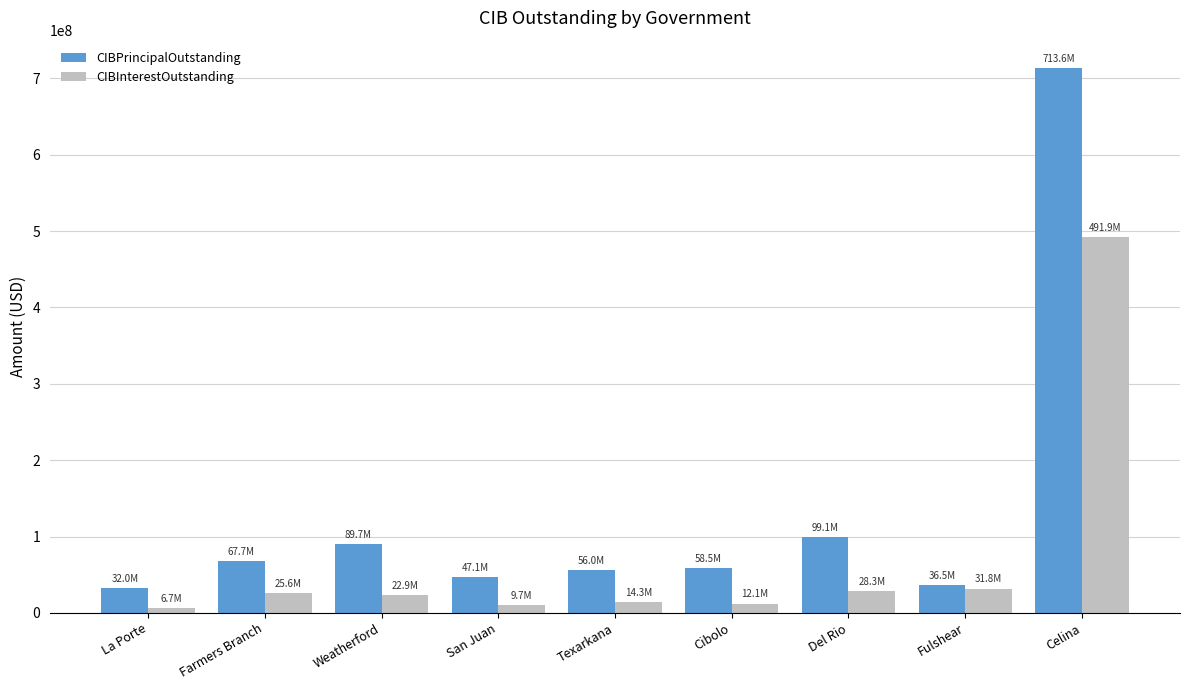

Rank the series at Del Rio from highest to lowest value.

CIBPrincipalOutstanding, CIBInterestOutstanding